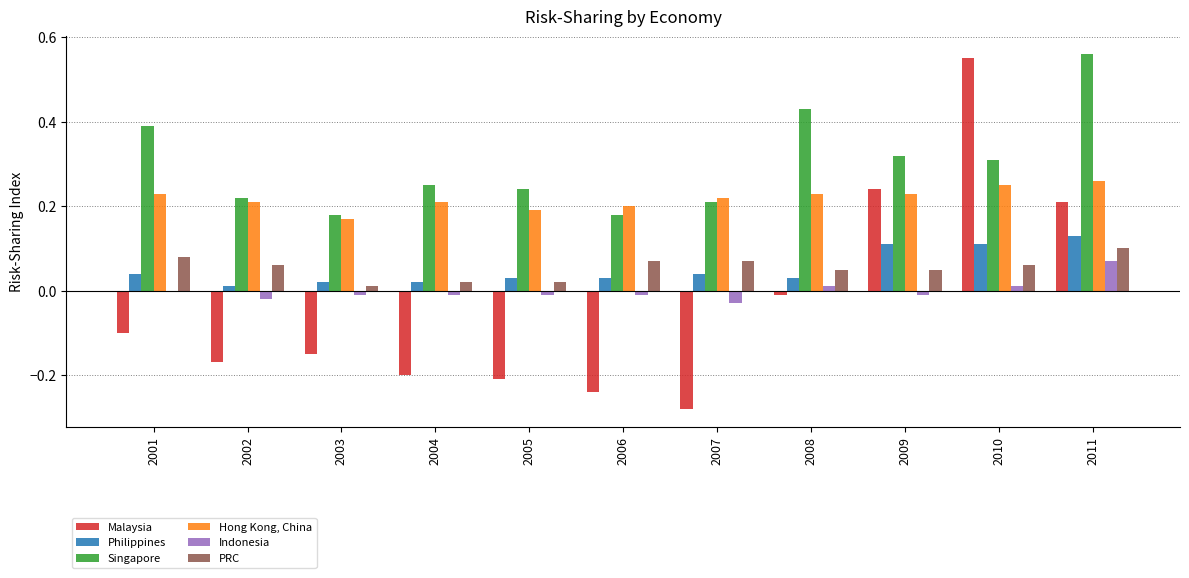

Which category has the highest value in the Singapore series?

2011